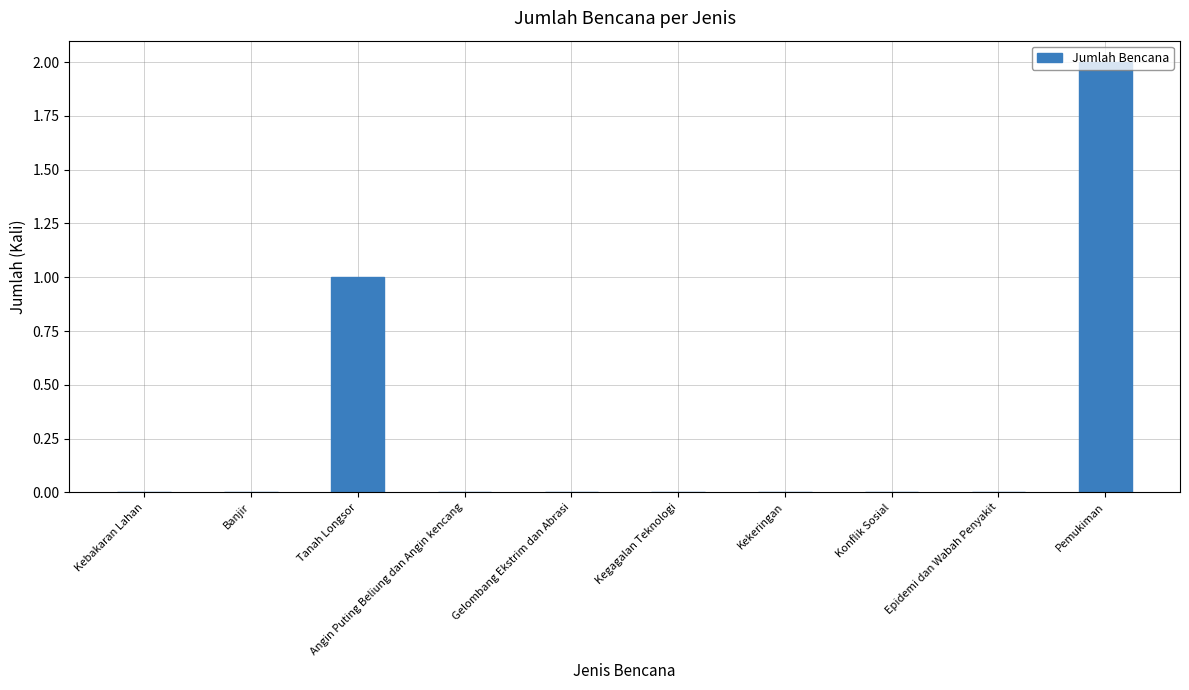

Between Konflik Sosial and Tanah Longsor, which is larger?

Tanah Longsor